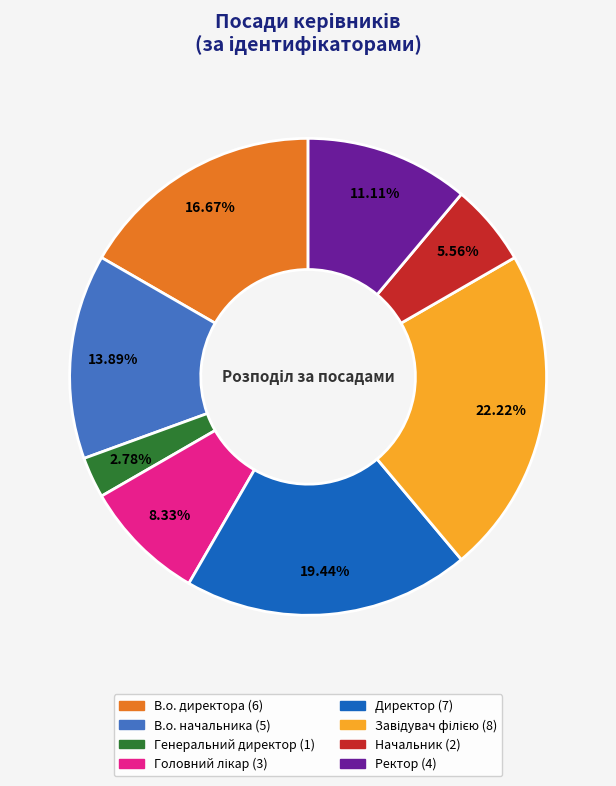

Is it true that В.о. начальника is 14% of the pie?

True